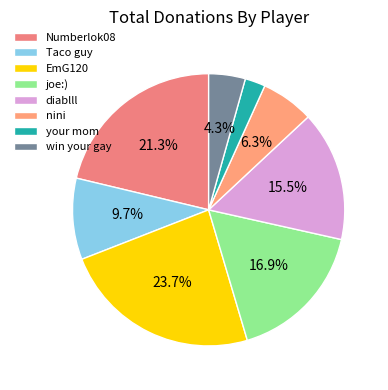

What is the largest slice in the pie chart?

EmG120